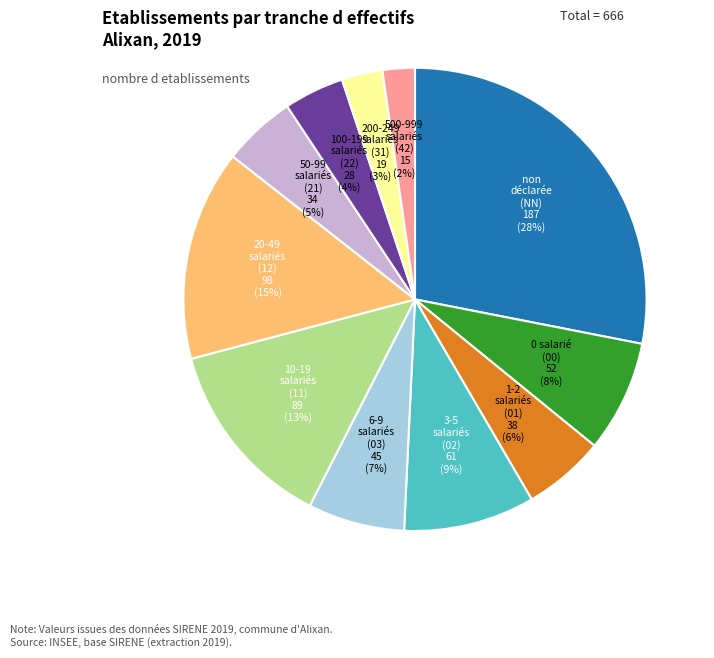

Does any single category account for the majority?

No